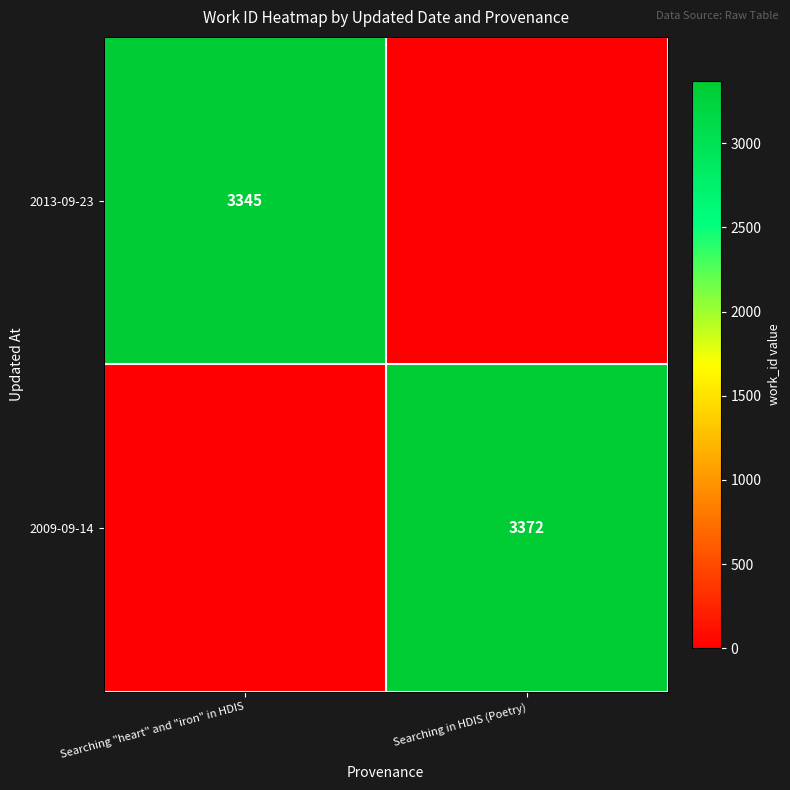

At how many categories does at least one series exceed 1392?

2